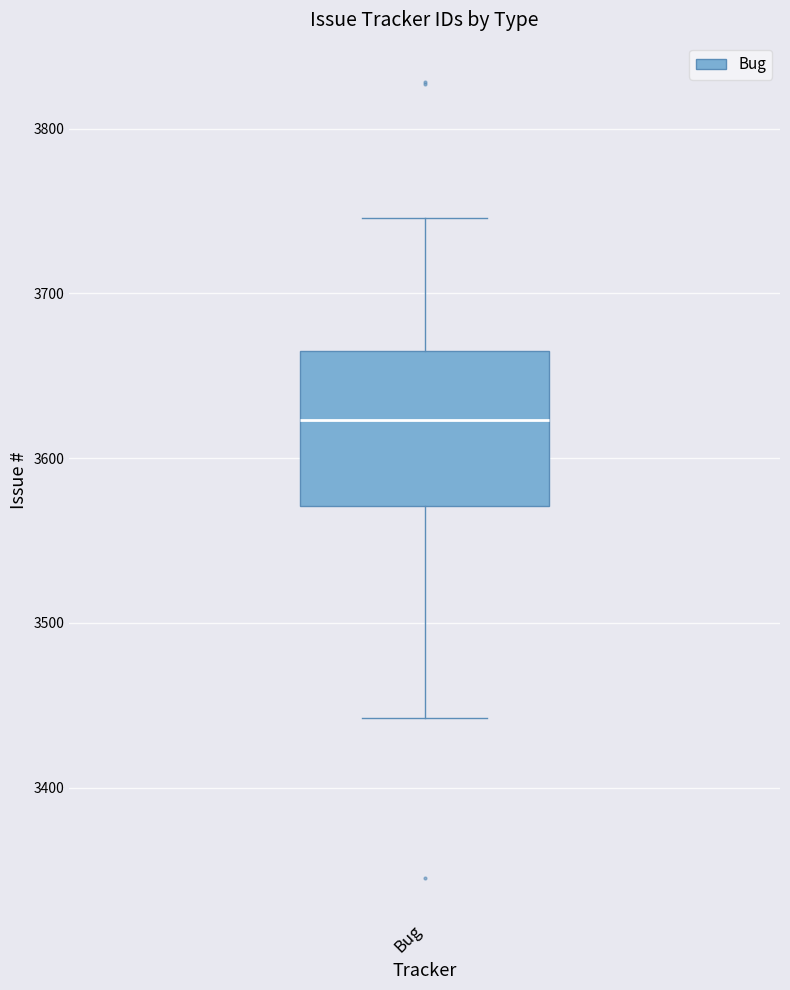

Where does the median line of the box for Bug sit on the y-axis? The values are not printed on the chart, so give them approximately, as read against the axis.

3620